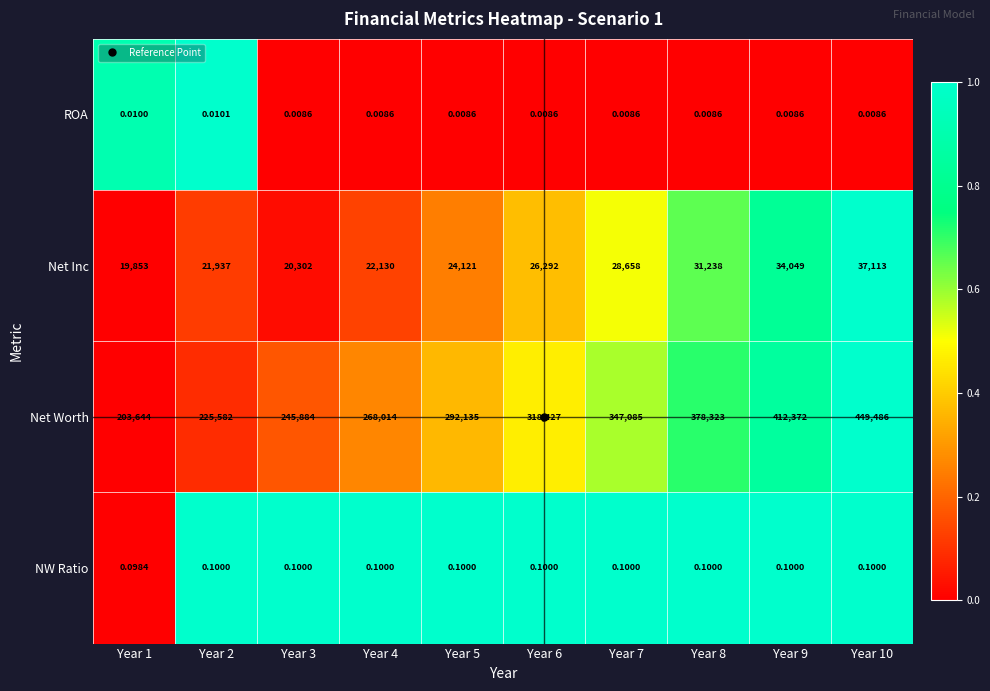

At how many categories does at least one series exceed 0?

10